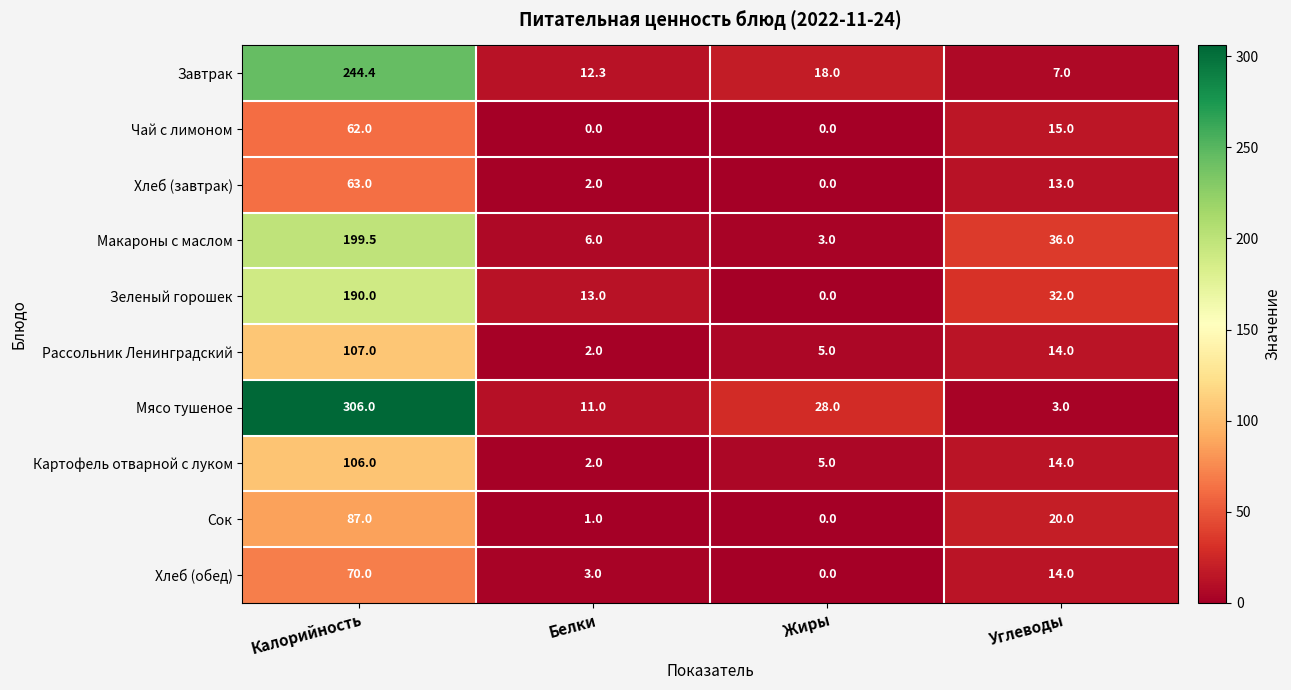

Which category has the lowest value in the Макароны с маслом series?

Жиры